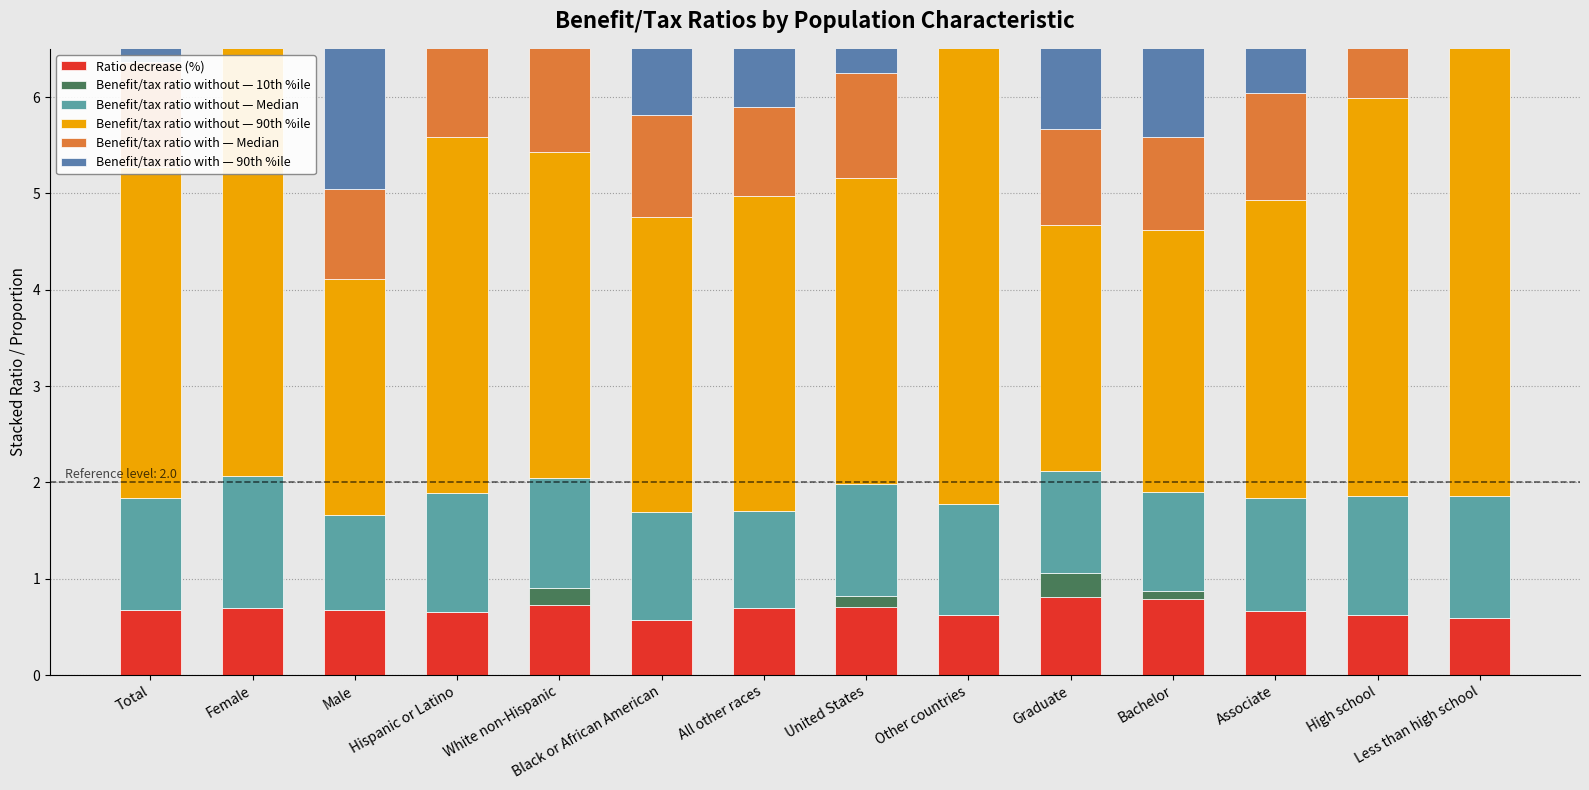

Is it true that Benefit/tax ratio with — Median equals 1.1 at Other countries?

True